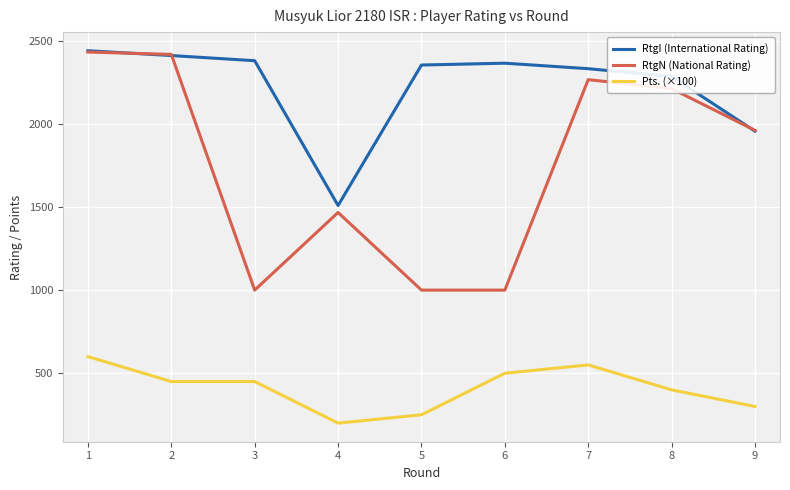

What is the difference between the RtgN (National Rating) values at 1 and 9?

471